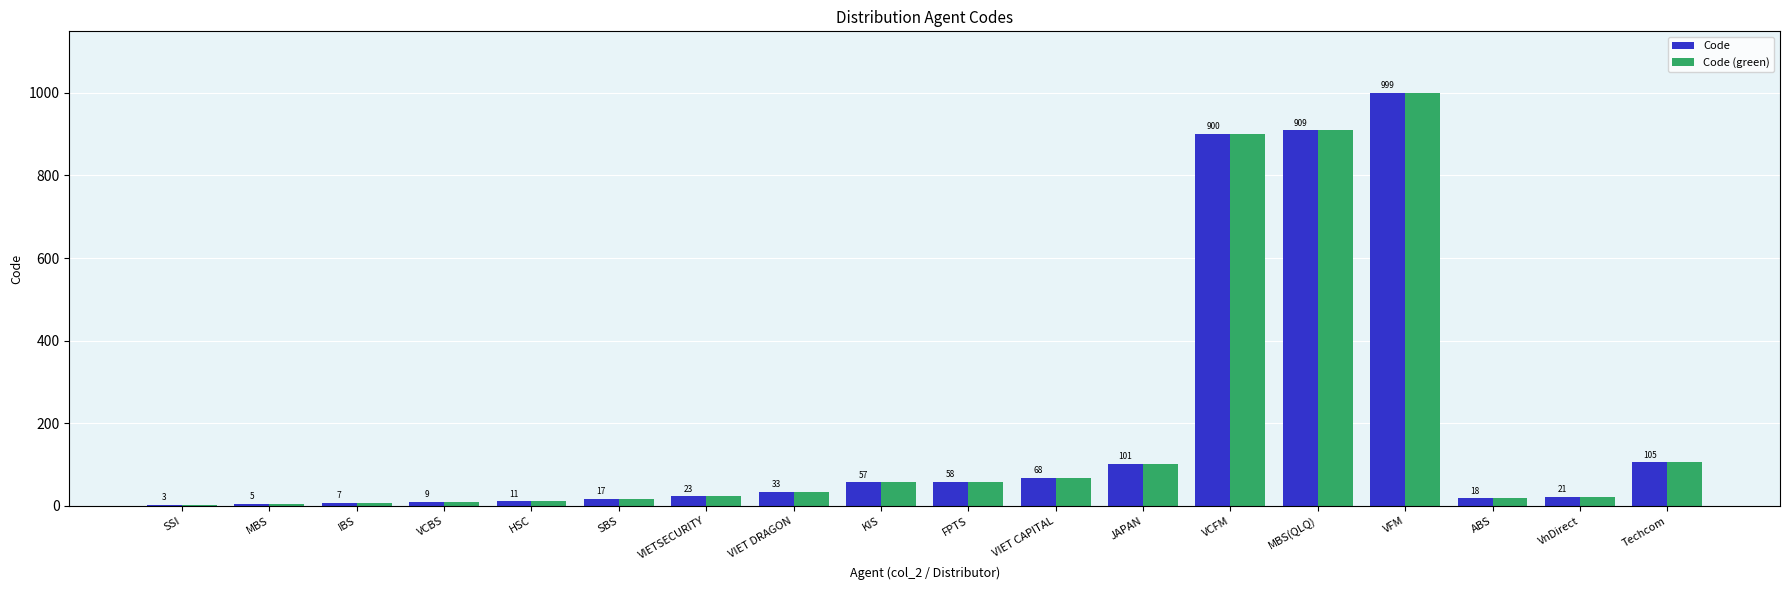

Are the bars horizontal?

No